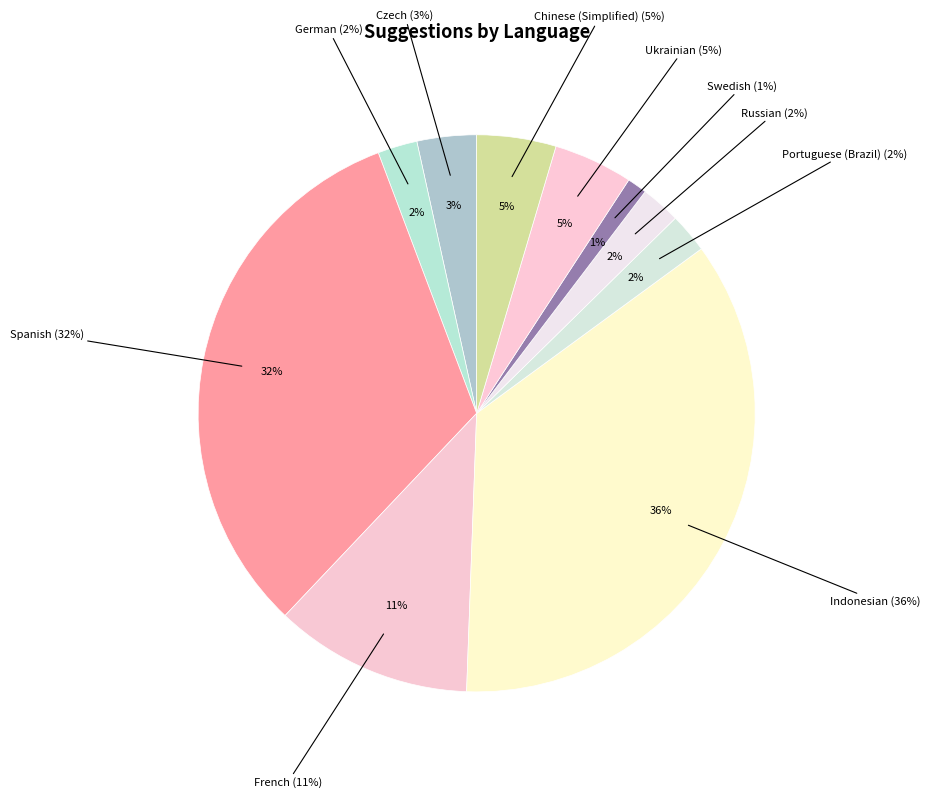

Is there a majority slice in this chart?

No